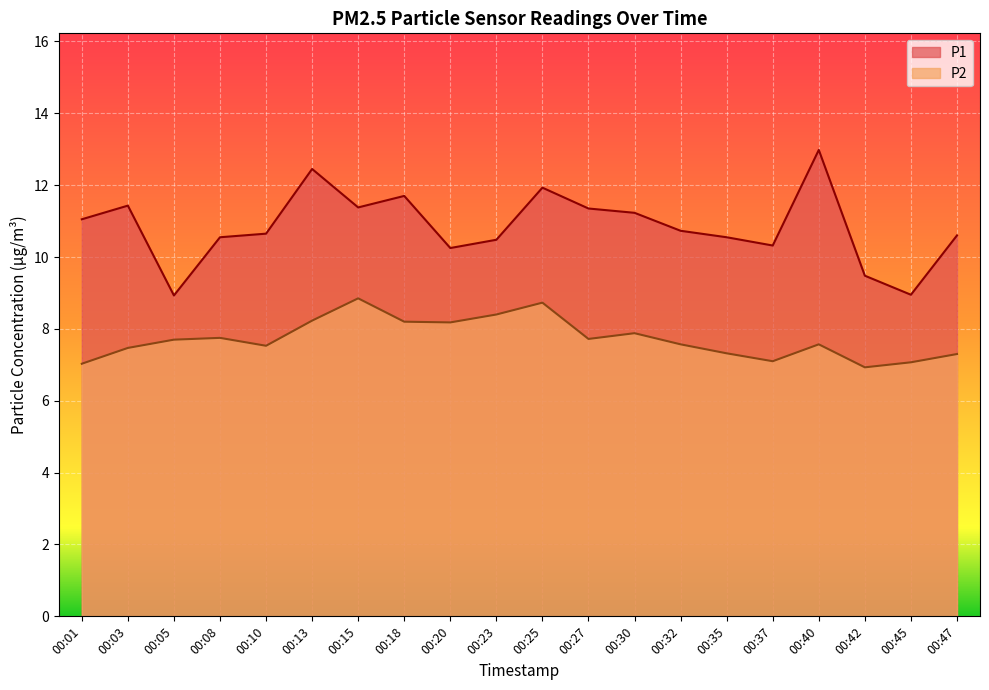

Is it true that P2 equals 12.2 at 00:10?

False